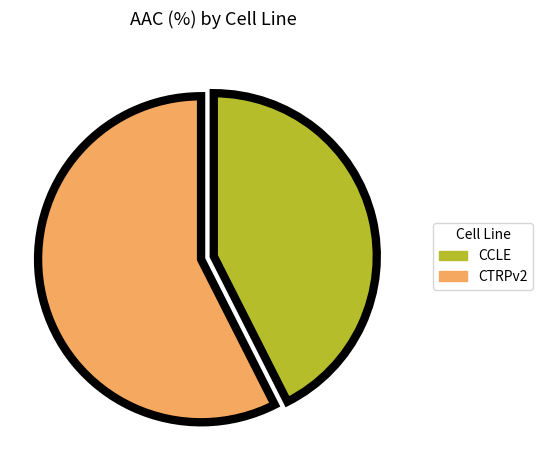

Rank the categories by value from highest to lowest.

CTRPv2, CCLE